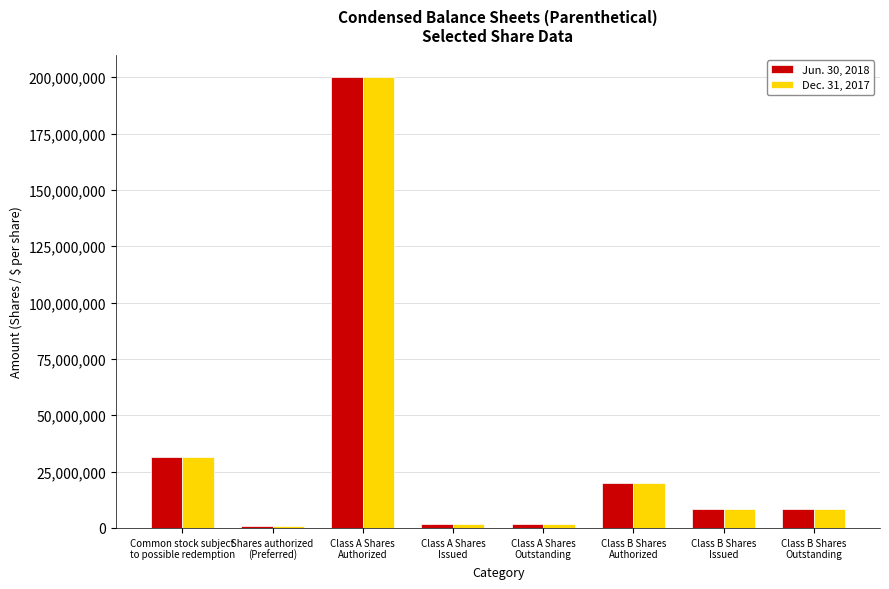

What is the maximum value shown in the chart?

200000000